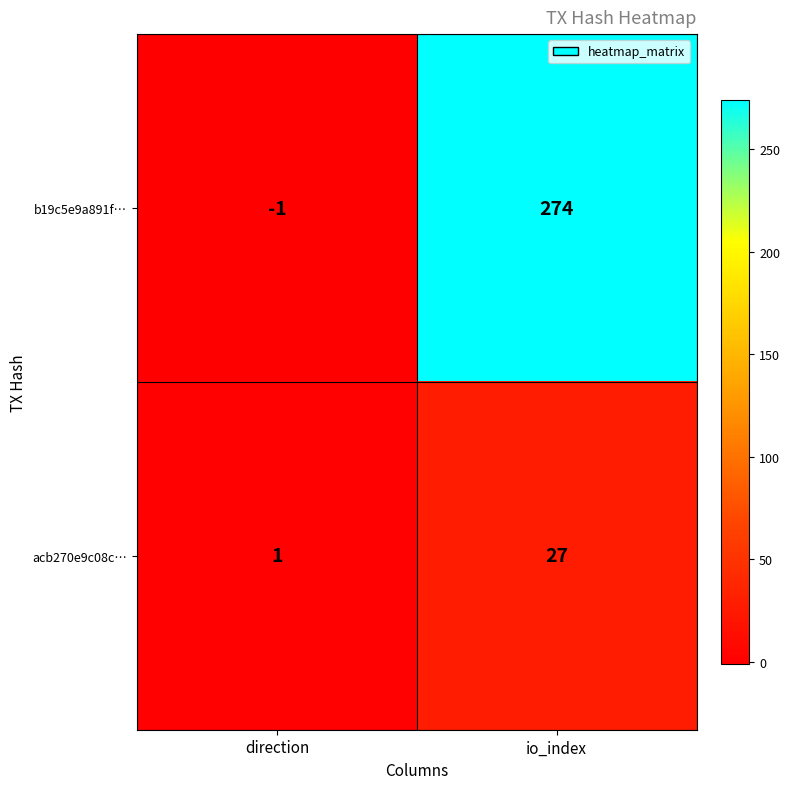

Rank the series by their average value, from highest to lowest.

b19c5e9a891f…, acb270e9c08c…